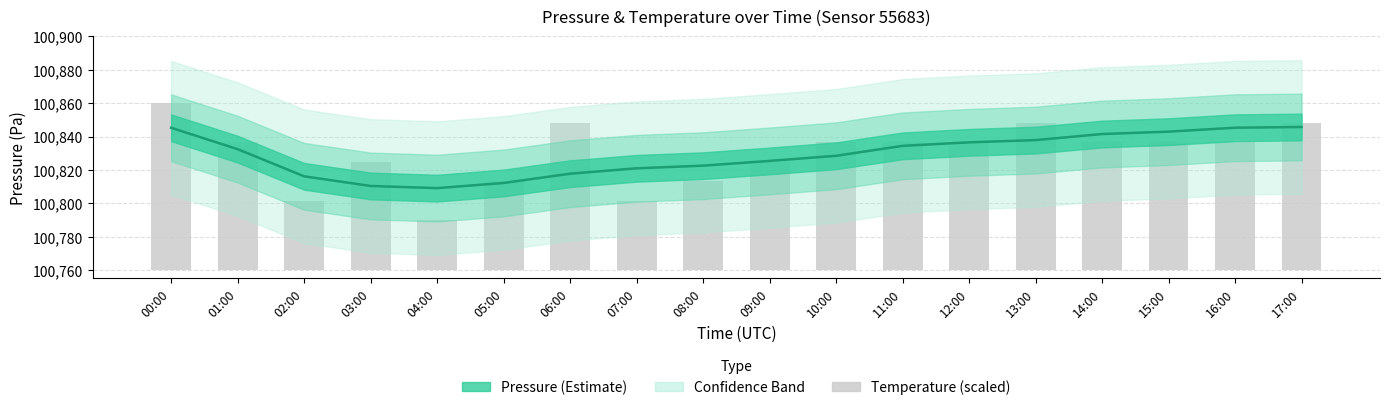

Reading left to right, list all the values displayed in this chart.

00:00=100.0	01:00=76.7	02:00=41.7	03:00=65.0	04:00=30.0	05:00=53.3	06:00=88.3	07:00=41.7	08:00=53.3	09:00=65.0	10:00=76.7	11:00=76.7	12:00=76.7	13:00=88.3	14:00=76.7	15:00=76.7	16:00=76.7	17:00=88.3